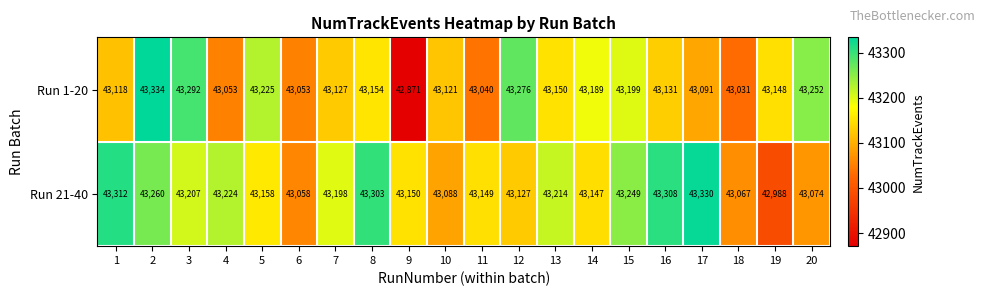

Which label corresponds to the smallest value in the chart?

9